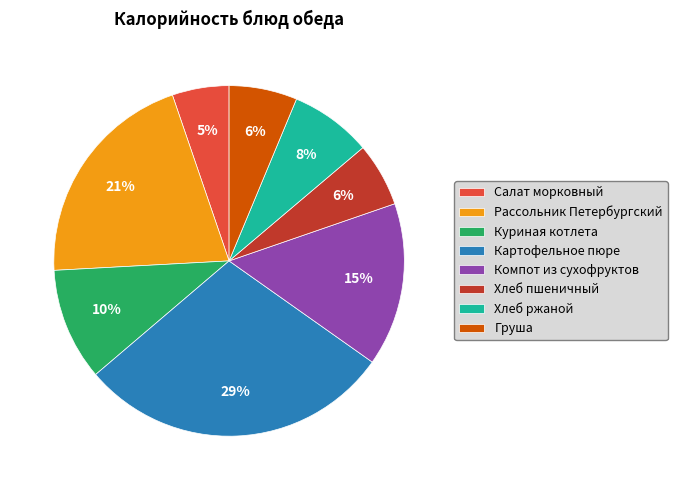

How many segments does this pie chart have?

8